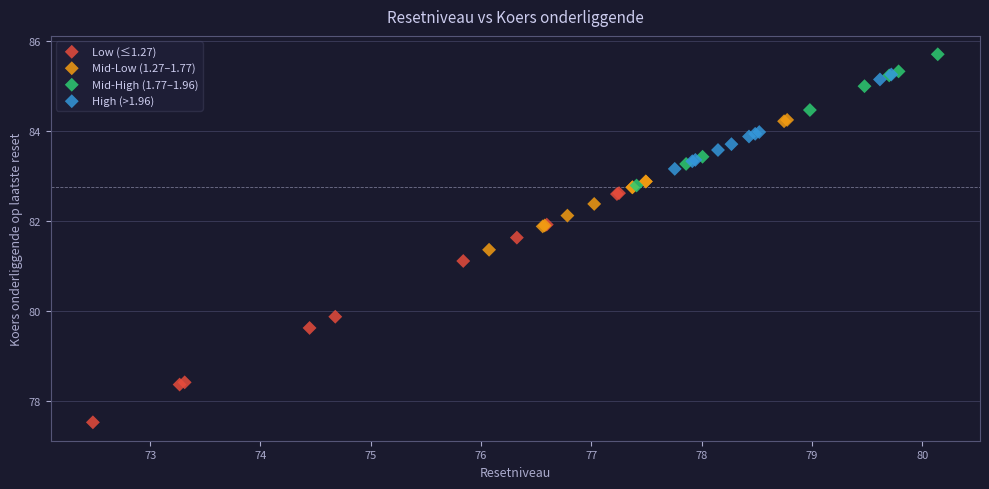

Which series contains the highest Y value?

Mid-High (1.77–1.96)